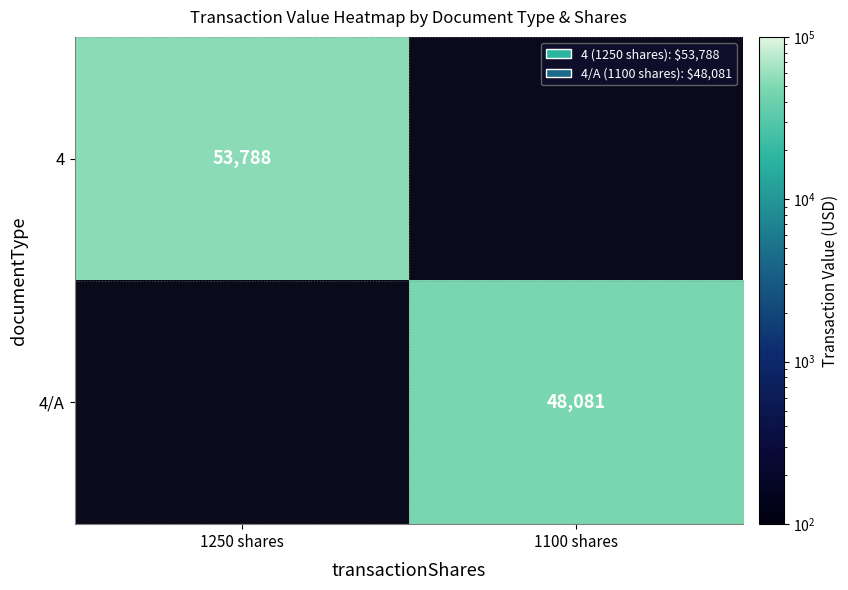

The 4 series shows 96492 at 1250 shares. True or false?

False